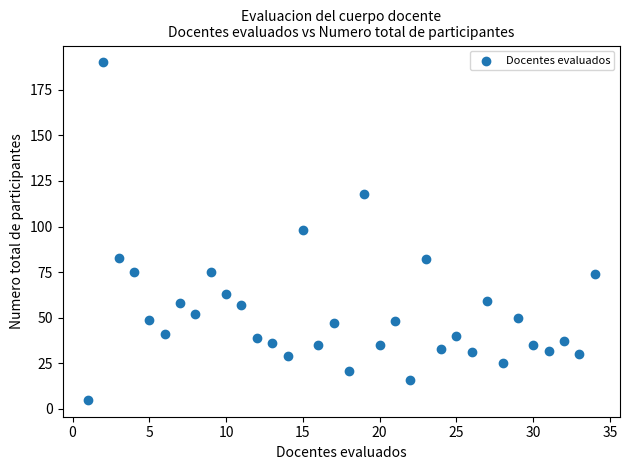

What is the range of X values (max minus min)?

33